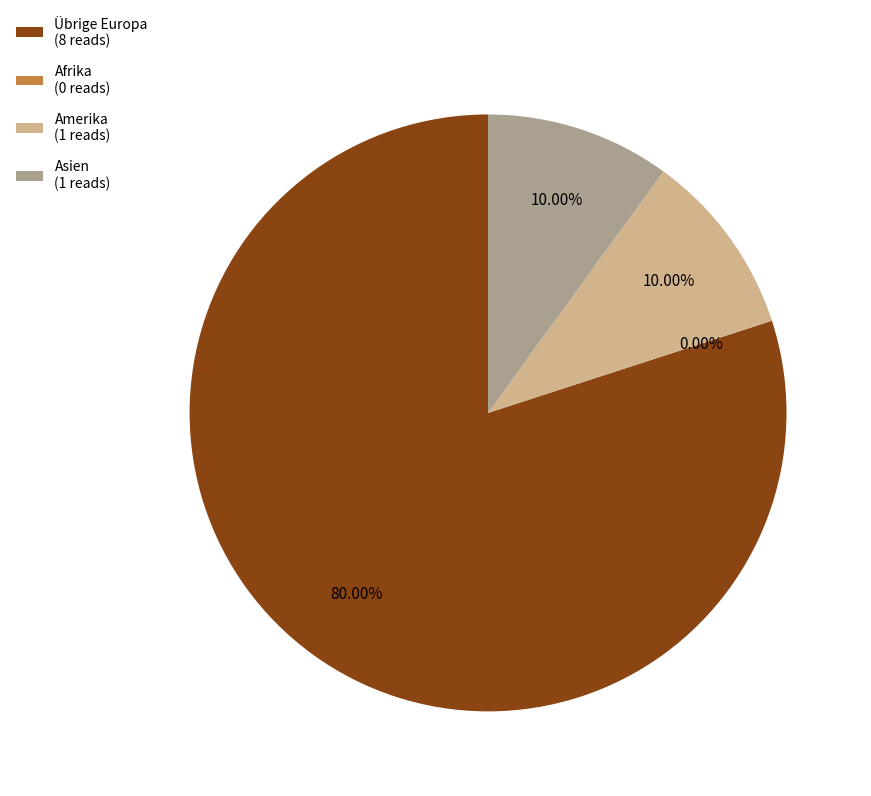

What percentage do Asien and Amerika together represent?

20.0%